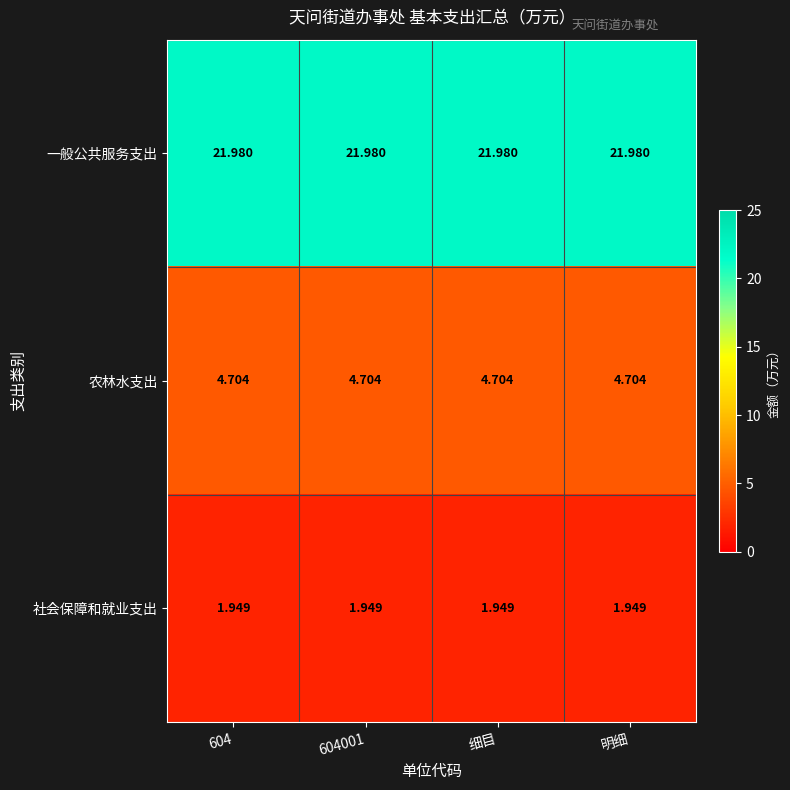

At 604, list the series in order from largest to smallest.

一般公共服务支出, 农林水支出, 社会保障和就业支出